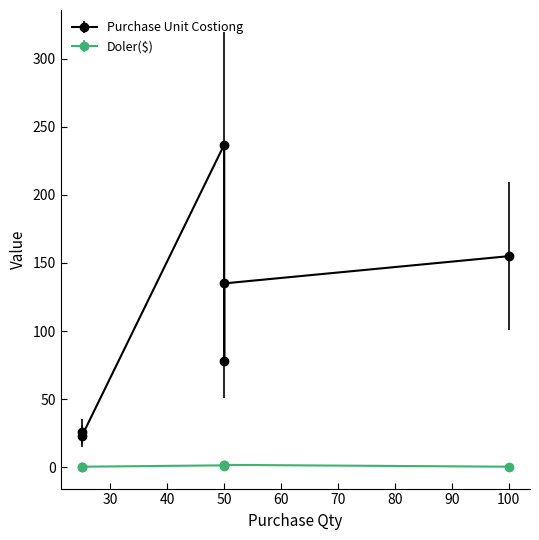

Reading left to right, list all the values displayed in this chart.

Purchase Unit Costiong: 26.0	23.0	237.0	78.0	135.0	155.0
Doler($): 0.3	0.3	1.3	0.9	1.6	0.3